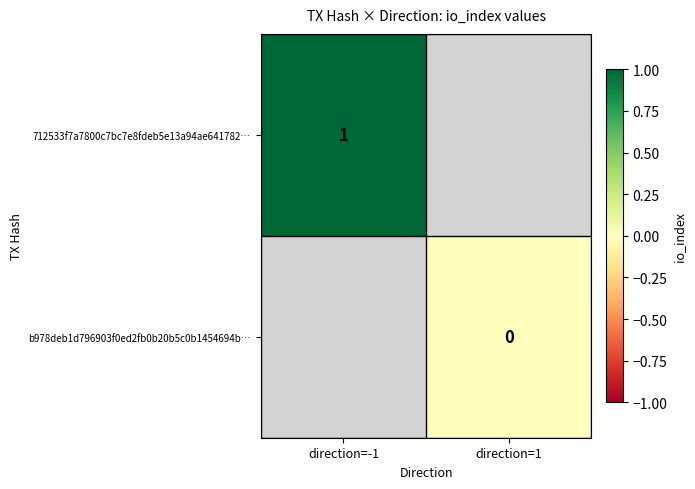

Is it true that 712533f7a7800c7bc7e8fdeb5e13a94ae641782… equals 0 at direction=-1?

False